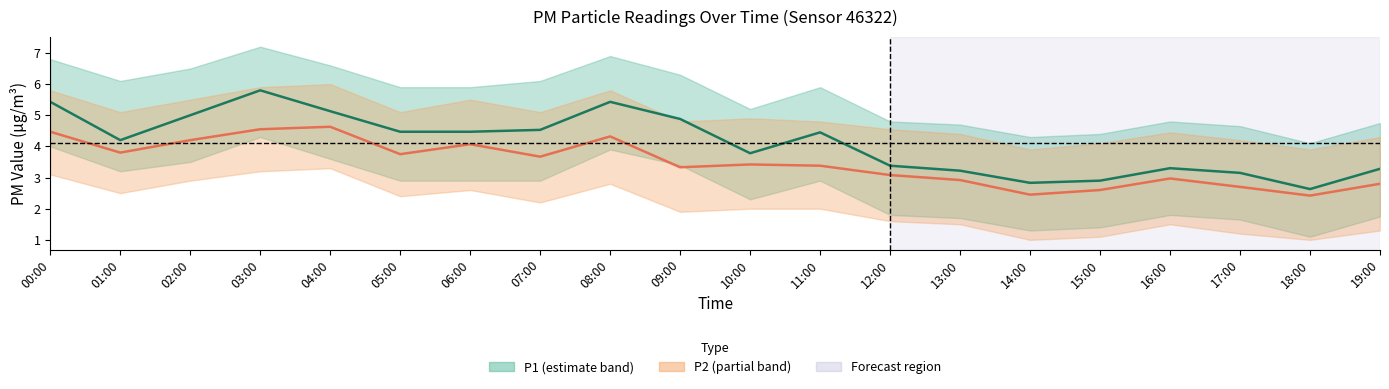

Is it true that P2 equals 4.2 at 02:00?

True